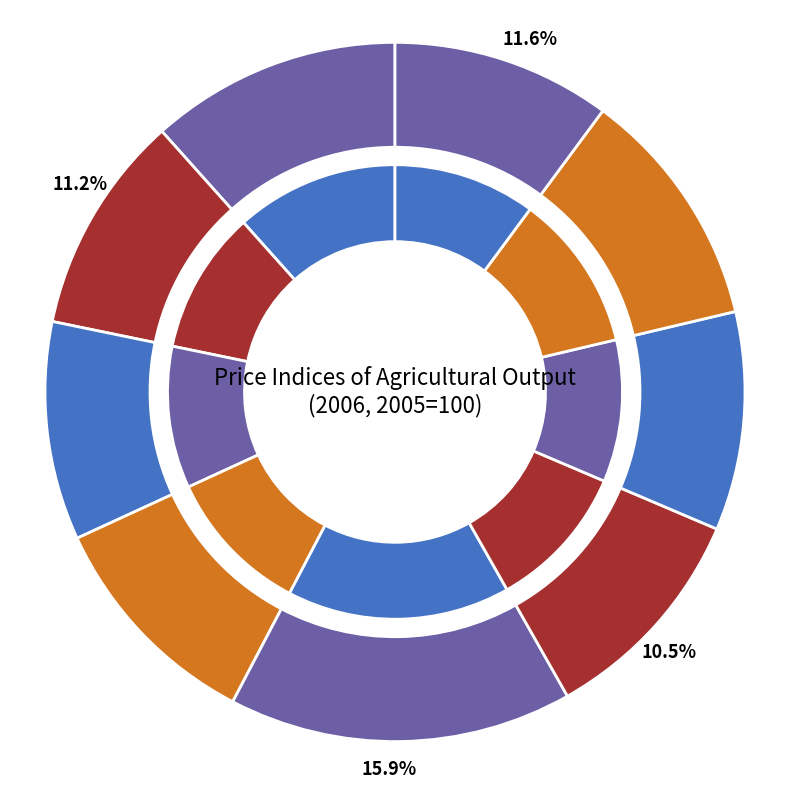

Is there a majority slice in this chart?

No